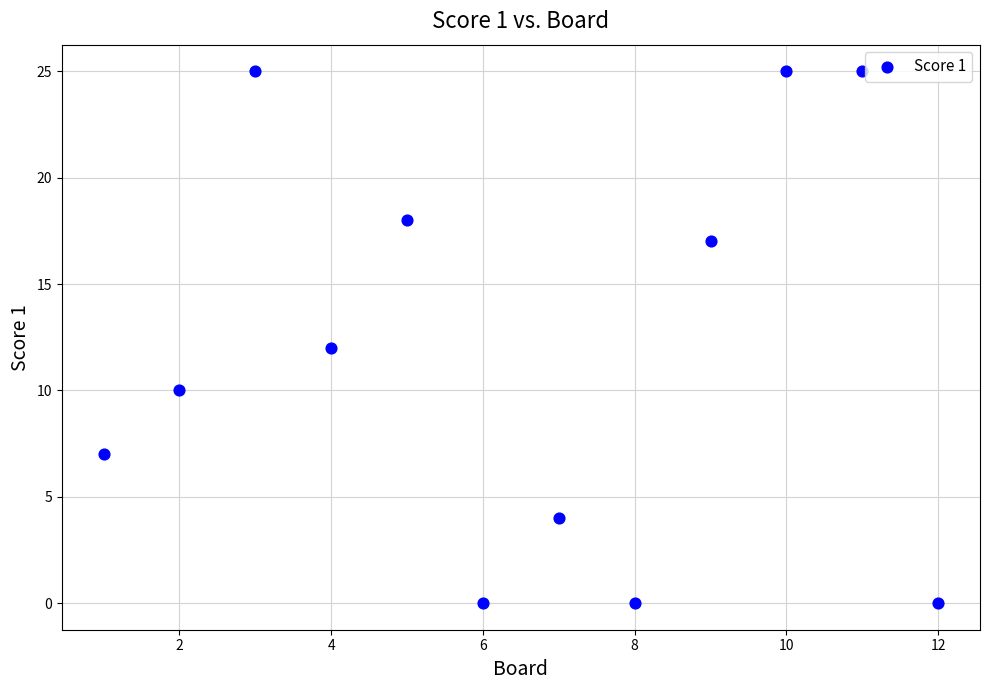

What is the range of Y values (max minus min)?

25